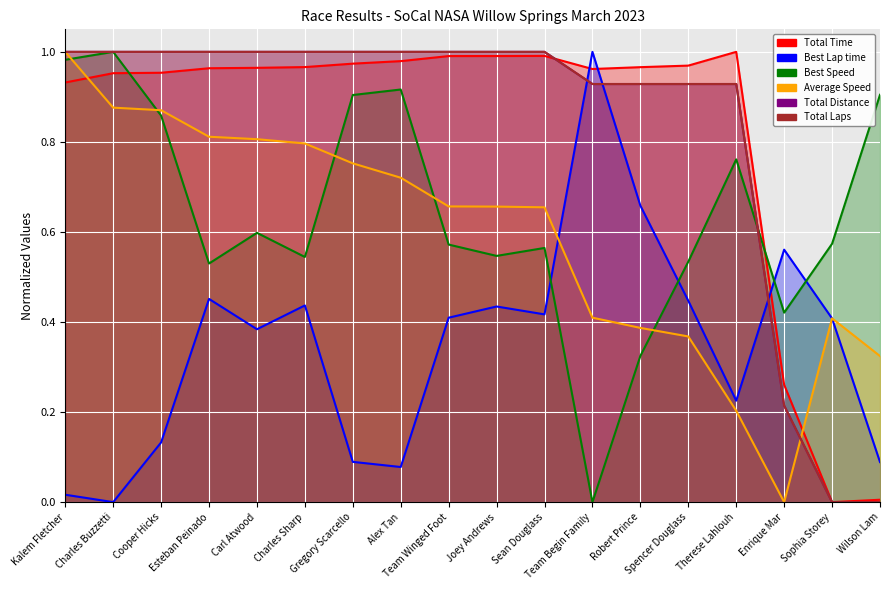

Which category has the lowest value in the Best Lap time series?

Charles Buzzetti